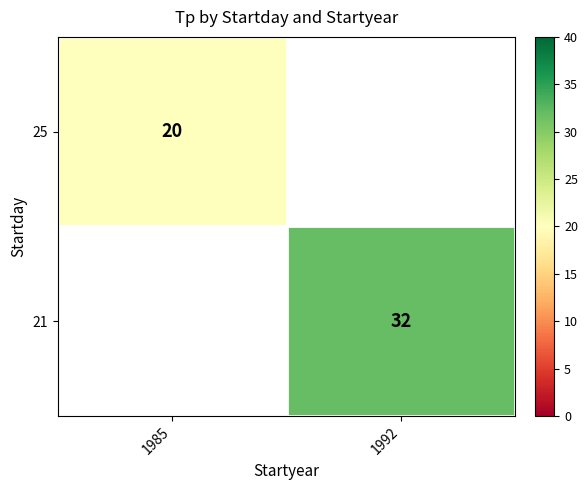

True or false: 25 has a value of 28 at 1985.

False